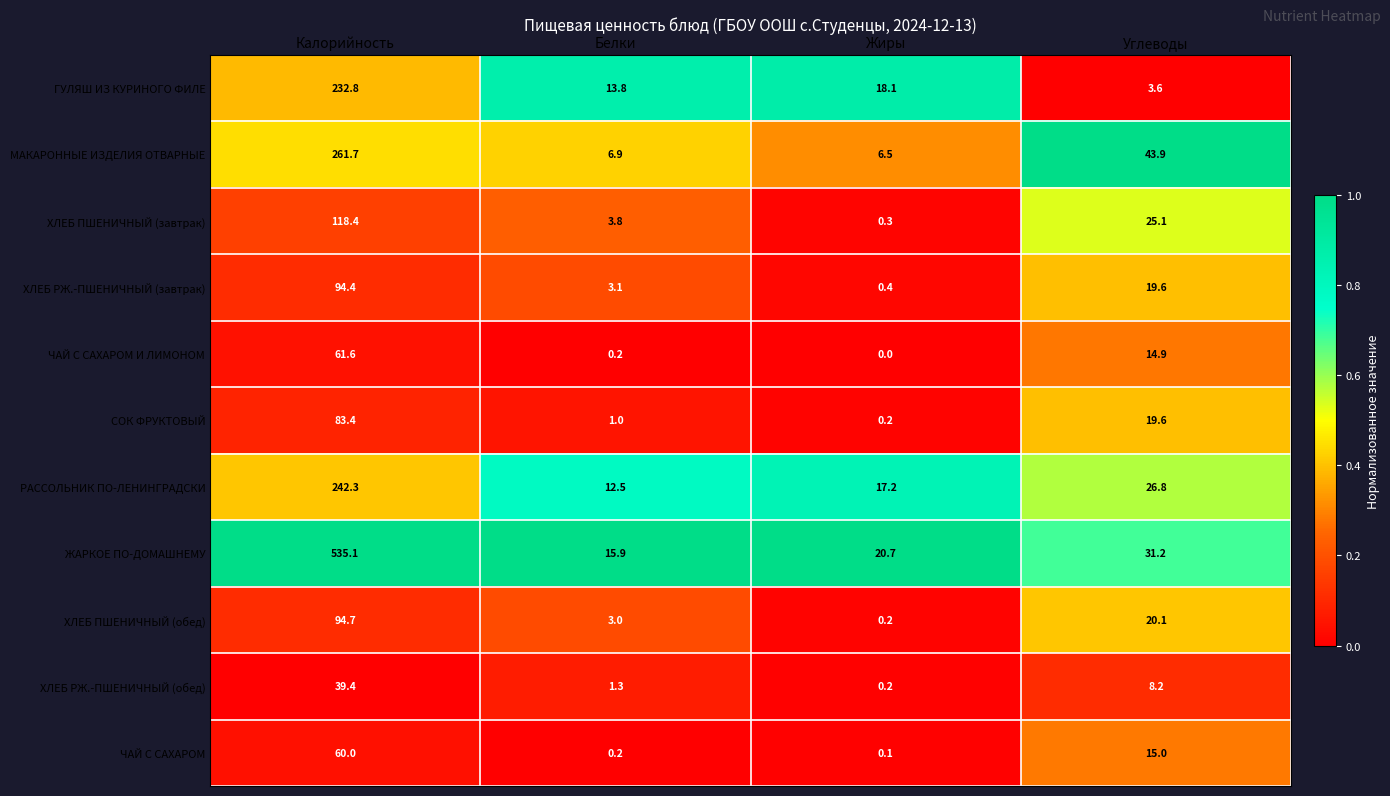

Is it true that СОК ФРУКТОВЫЙ equals 0.2 at Жиры?

True